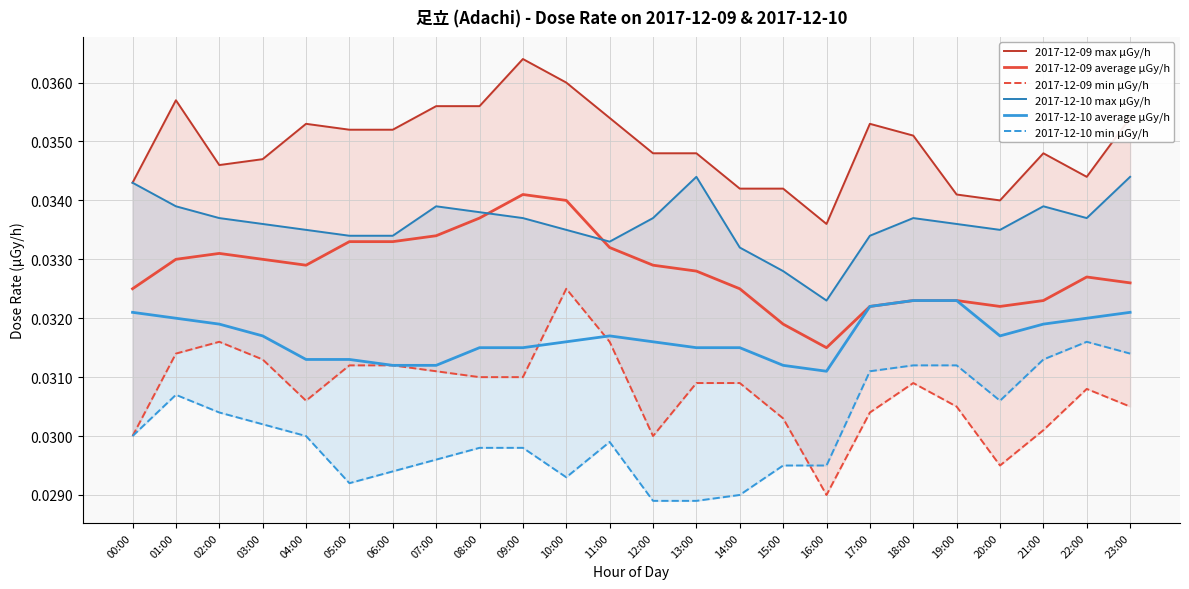

Count the 2017-12-09 max μGy/h values in the range 0 to 1.

24